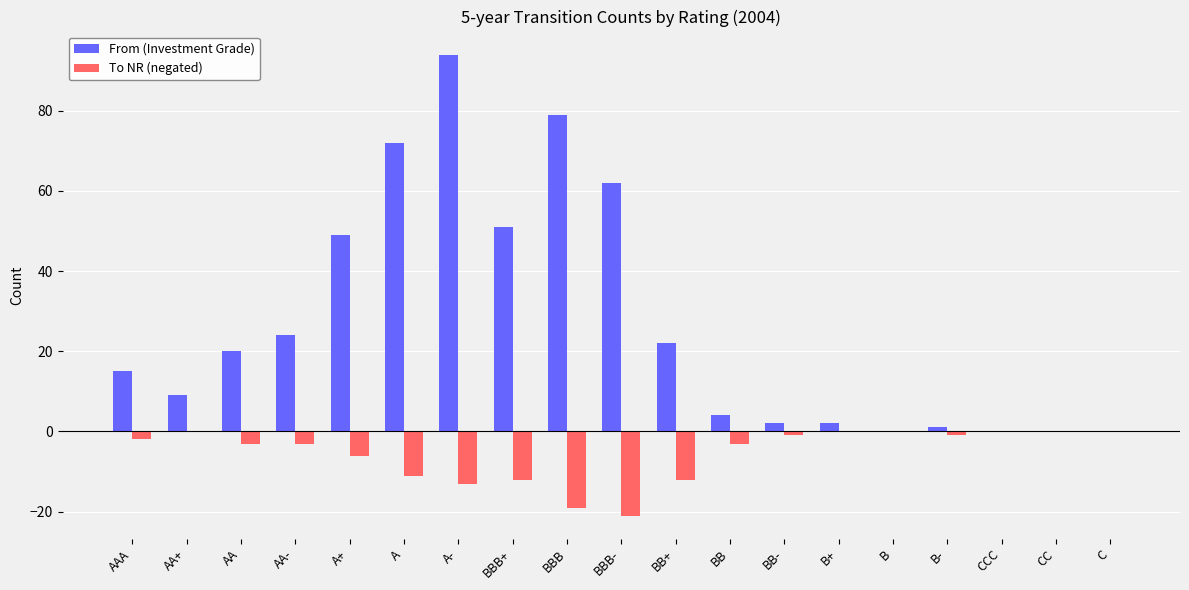

What is the sum of all To NR (negated) values?

-107